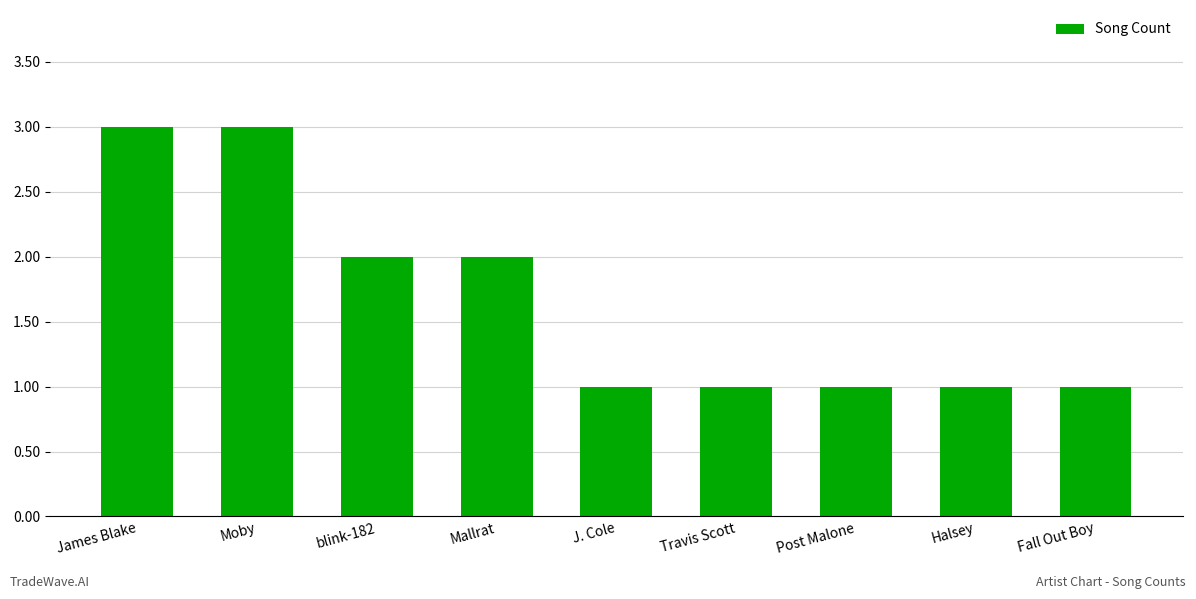

What is the maximum value shown in the chart?

3